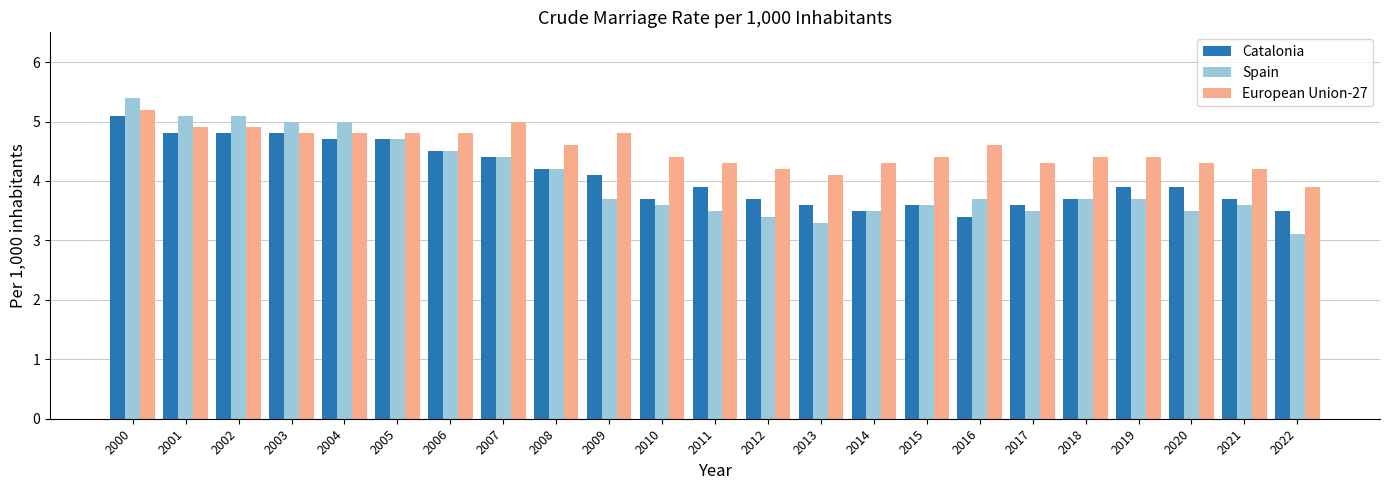

What is the highest value of the Catalonia series?

5.1